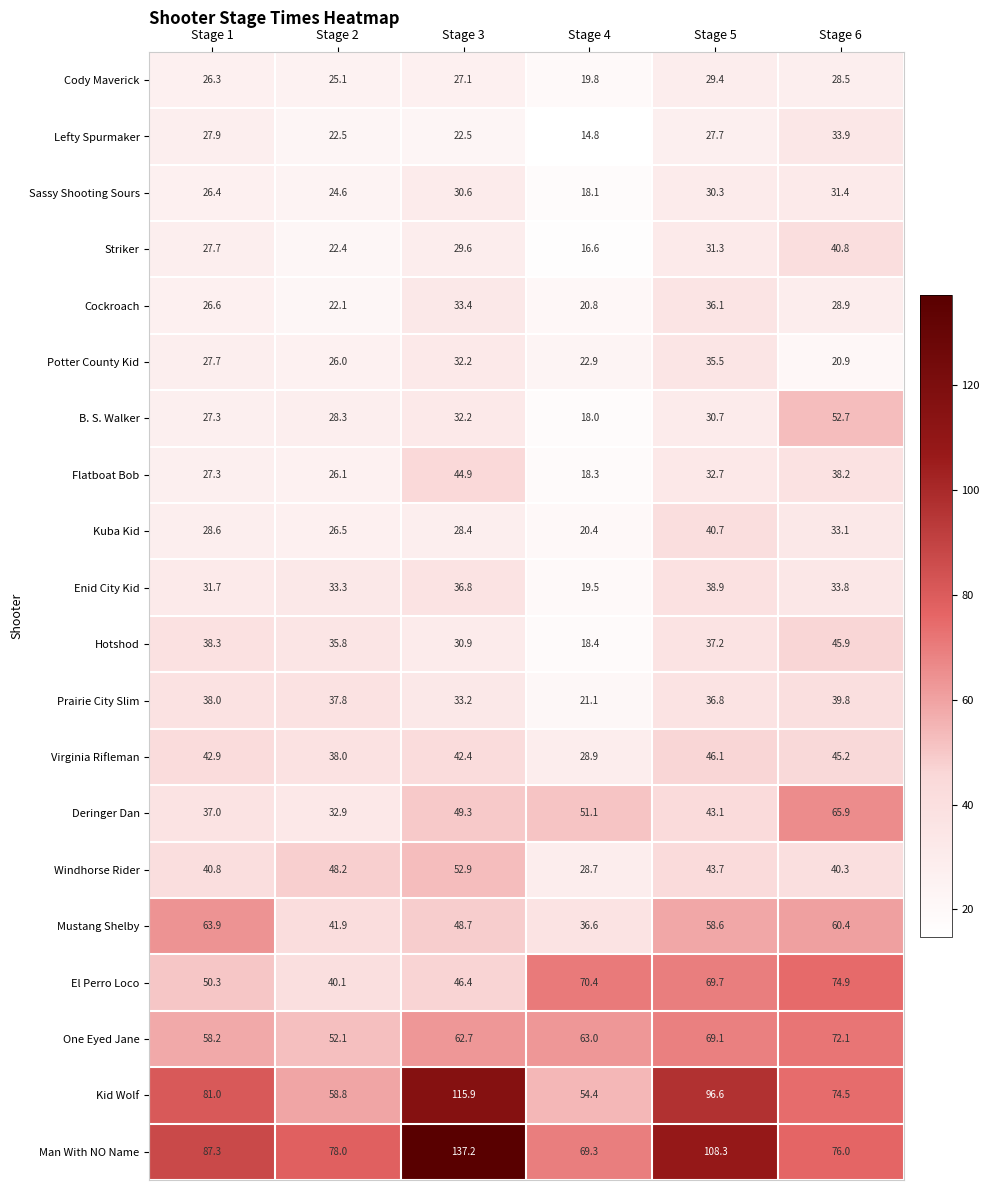

How many series are shown in this chart?

20